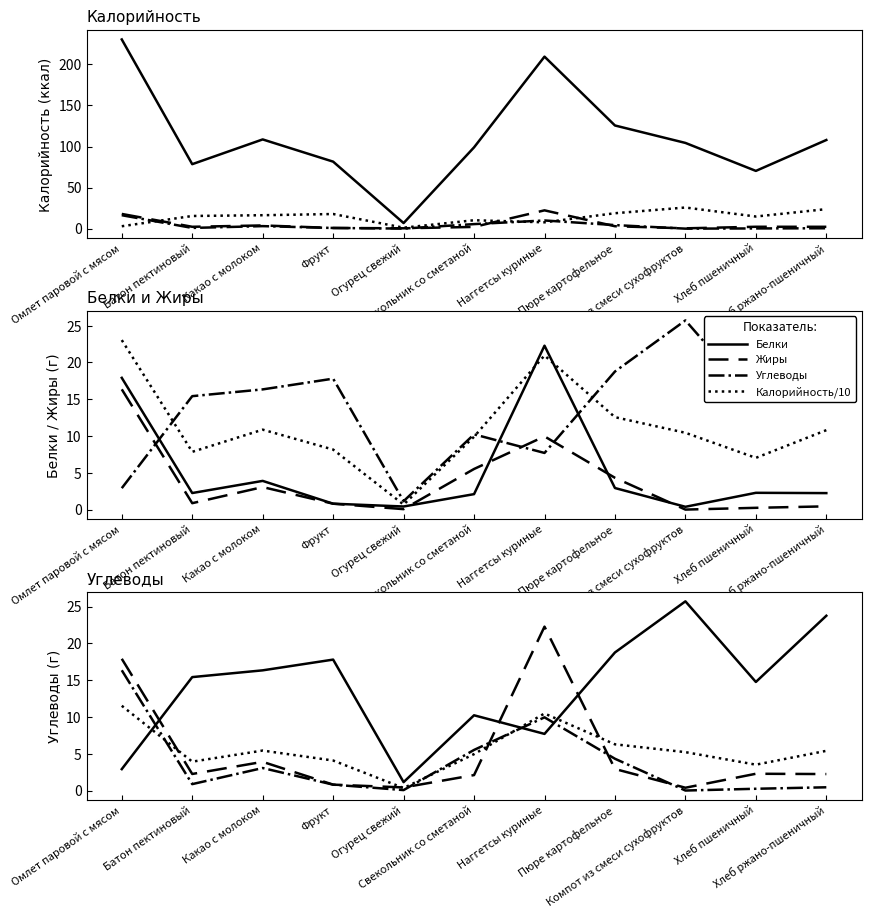

What is the difference between the Жиры values at Батон пектиновый and Омлет паровой с мясом?

15.5